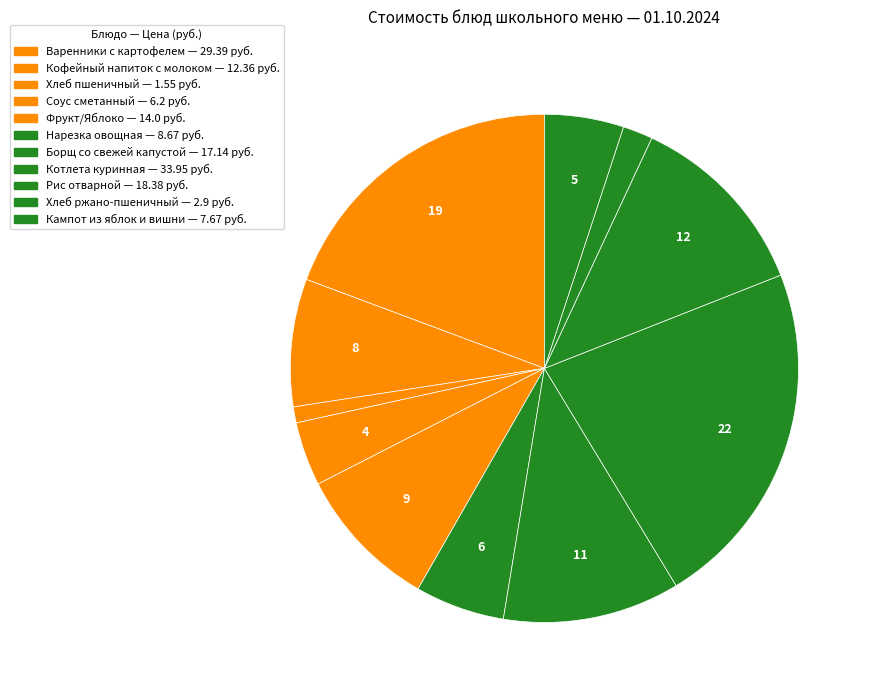

What is the change in value from Фрукт/Яблоко to Кампот из яблок и вишни?

-6.3